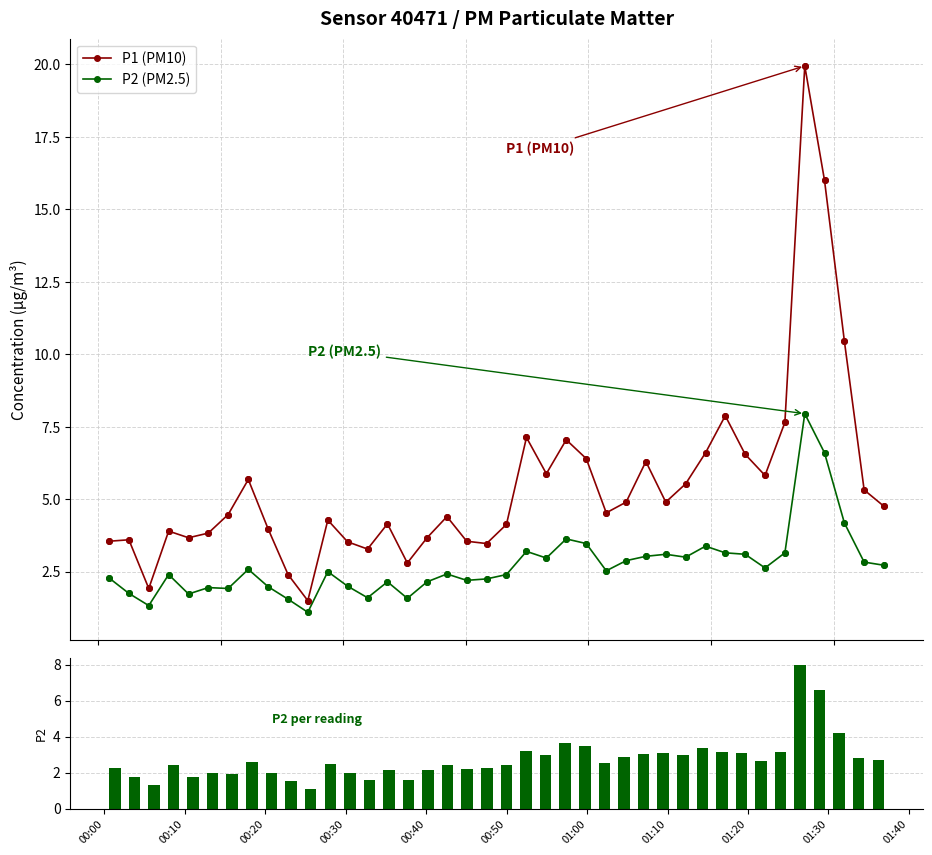

At how many categories does at least one series exceed 1?

40